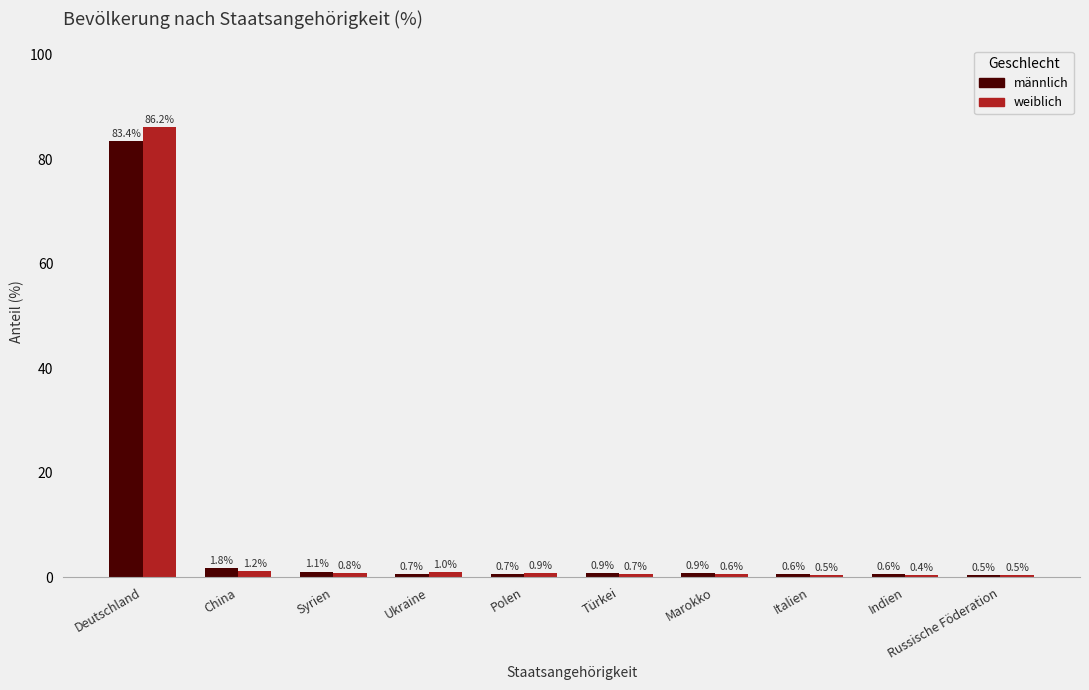

Reading left to right, what are all the values shown in this chart?

männlich: Deutschland=83.4	China=1.8	Syrien=1.1	Ukraine=0.7	Polen=0.7	Türkei=0.9	Marokko=0.9	Italien=0.6	Indien=0.6	Russische Föderation=0.5
weiblich: Deutschland=86.2	China=1.2	Syrien=0.8	Ukraine=1.0	Polen=0.9	Türkei=0.7	Marokko=0.6	Italien=0.5	Indien=0.4	Russische Föderation=0.5